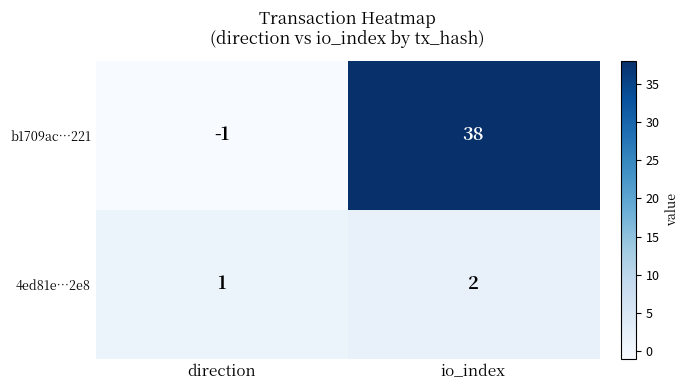

Reading right to left, transcribe all the data shown in this chart.

b1709ac…221: io_index=38	direction=-1
4ed81e…2e8: io_index=2	direction=1